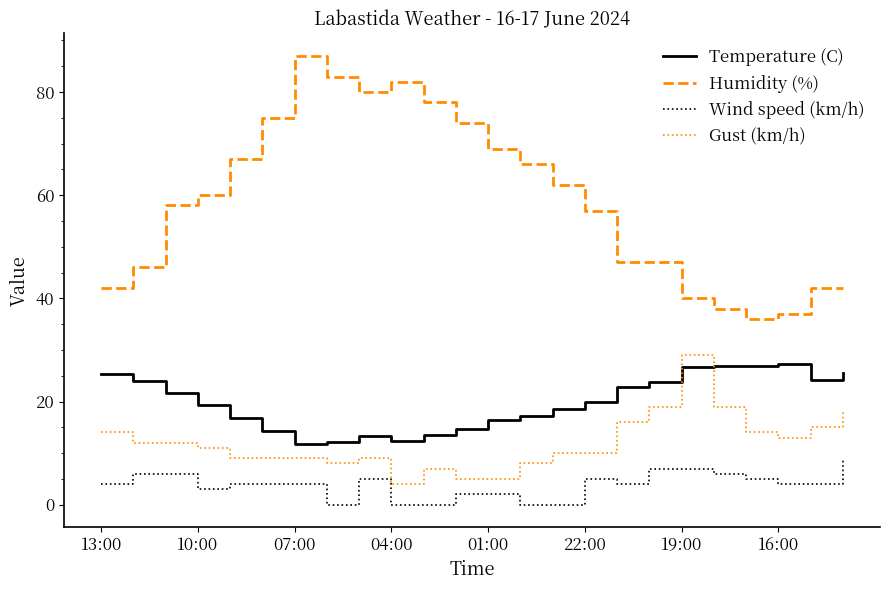

What is the greatest value displayed?

87.0